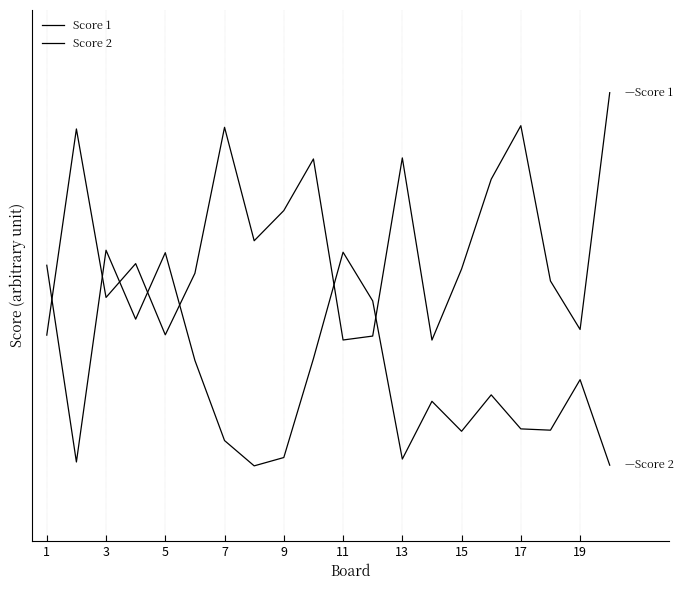

True or false: Score 1 and Score 2 intersect in this chart.

True